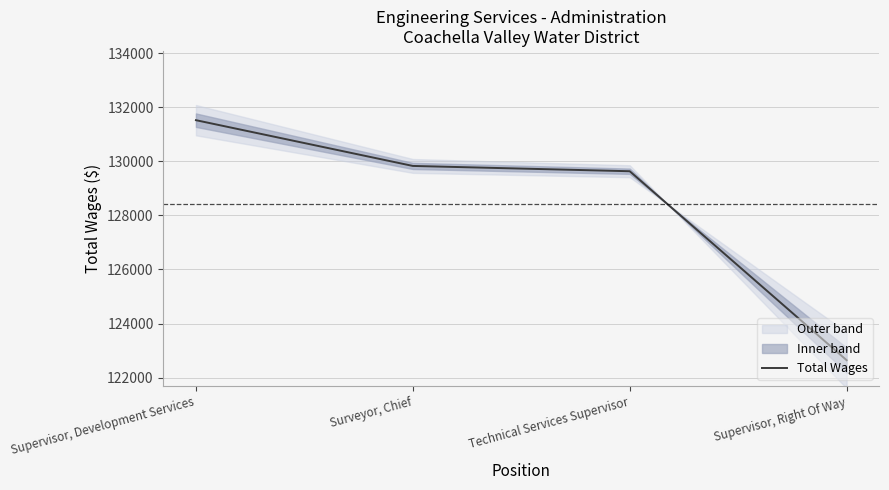

Reading left to right, list all the values displayed in this chart.

Supervisor, Development Services=131520	Surveyor, Chief=129828	Technical Services Supervisor=129632	Supervisor, Right Of Way=122644